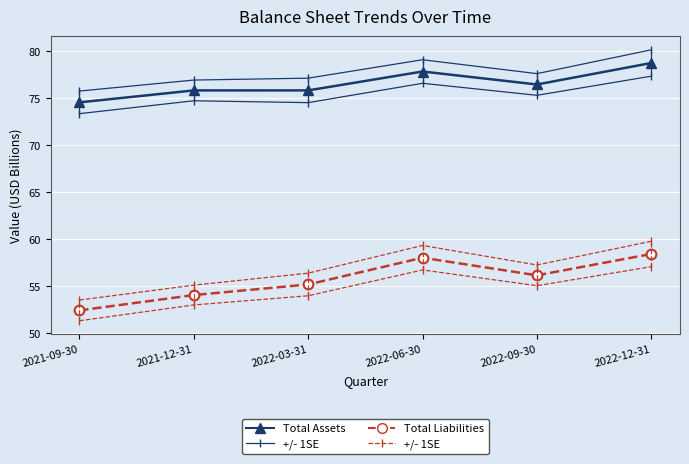

Reading right to left, transcribe all the data shown in this chart.

Total Assets: 78.7	76.4	77.8	75.8	75.8	74.5
Total Assets +/- 1SE: 80.1	77.6	79.1	77.1	76.9	75.7
Total Liabilities: 58.4	56.2	58.0	55.2	54.1	52.4
Total Liabilities +/- 1SE: 59.8	57.3	59.3	56.4	55.1	53.5